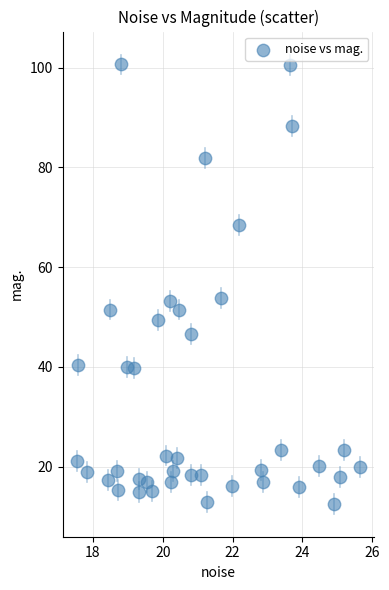

What is the range of X values (max minus min)?

8.1